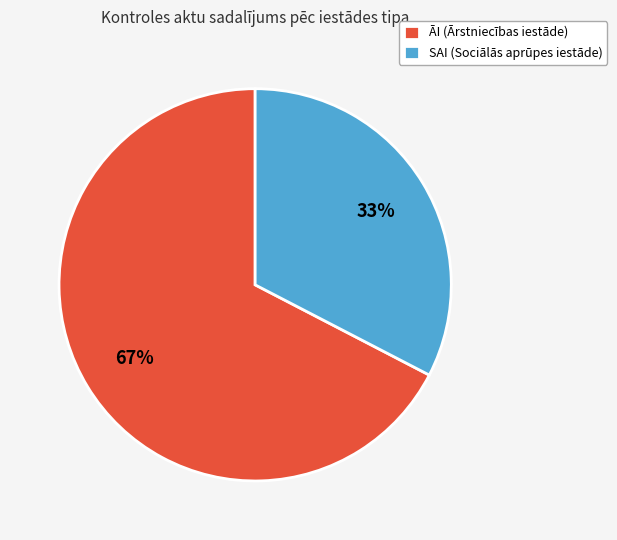

Combined, do ĀI (Ārstniecības iestāde) and SAI (Sociālās aprūpes iestāde) account for over 50%?

Yes